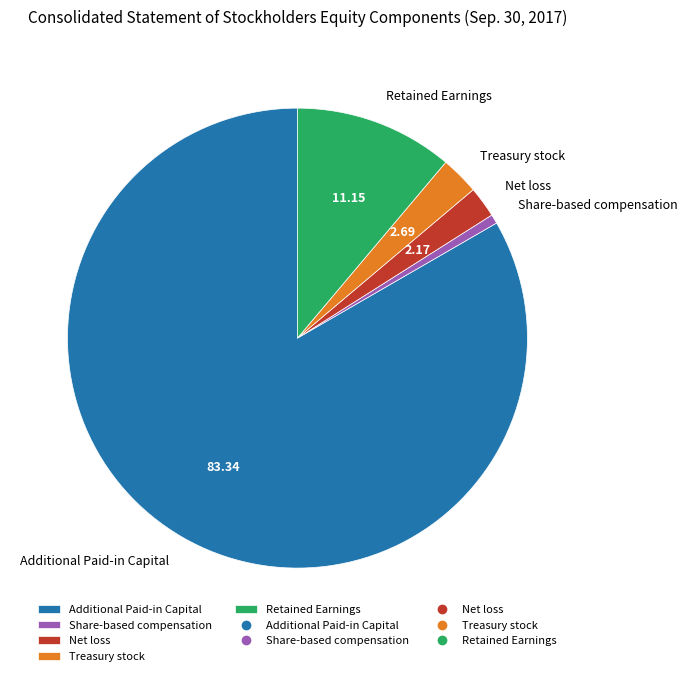

Do Additional Paid-in Capital and Retained Earnings together represent more than half of the pie?

Yes